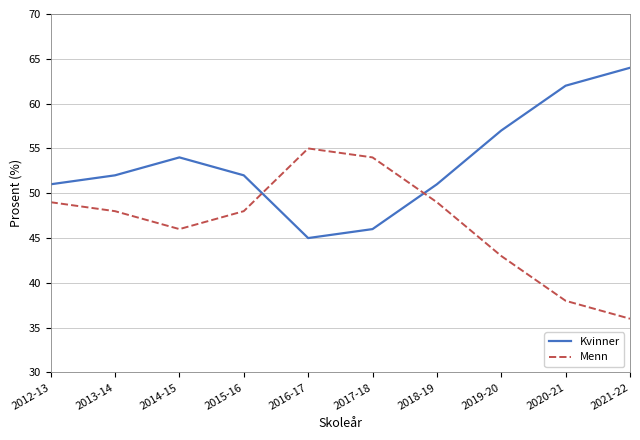

Where do Kvinner and Menn first cross each other?

2015-16 and 2016-17